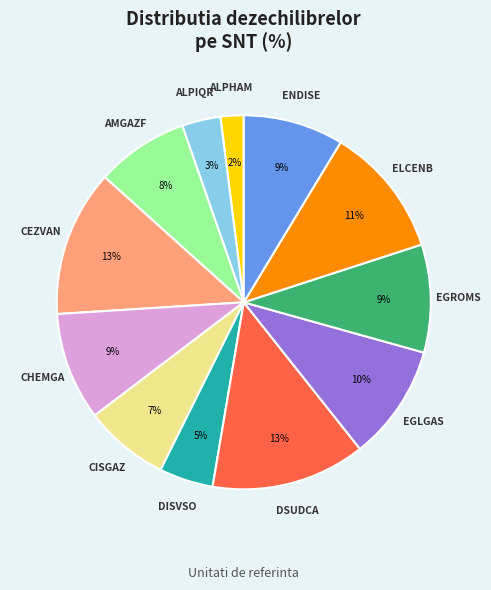

Does any single category account for the majority?

No